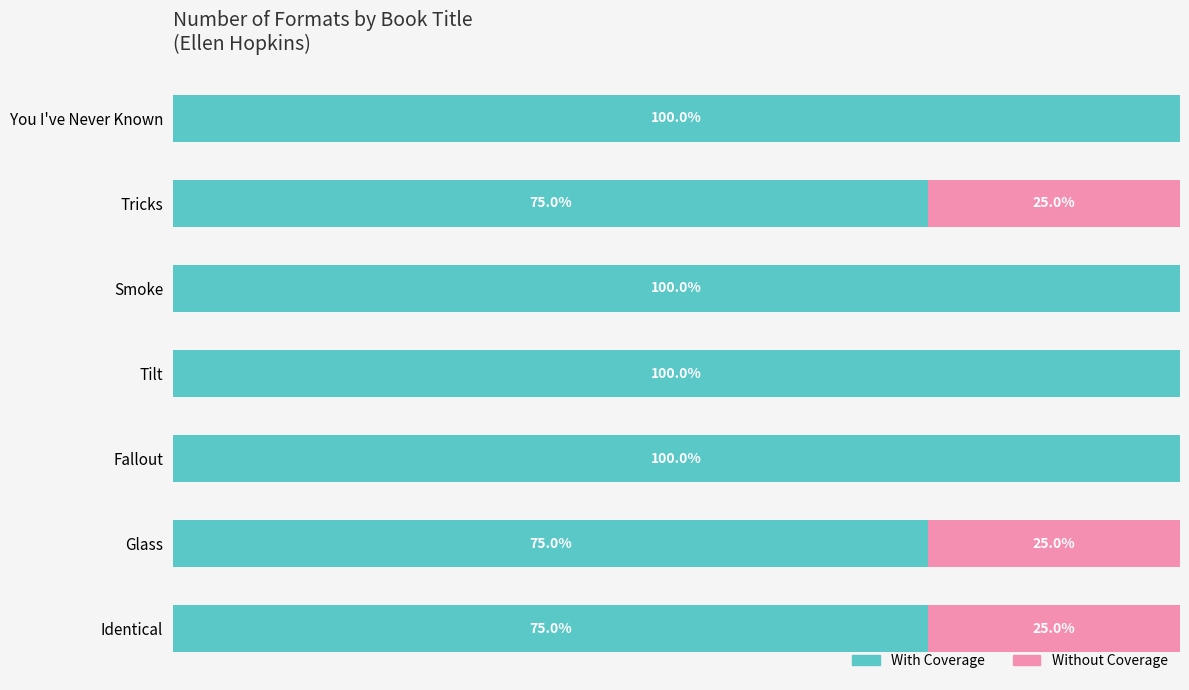

List the labels in order of With Coverage value, smallest first.

Tricks, Glass, Identical, You I've Never Known, Smoke, Tilt, Fallout